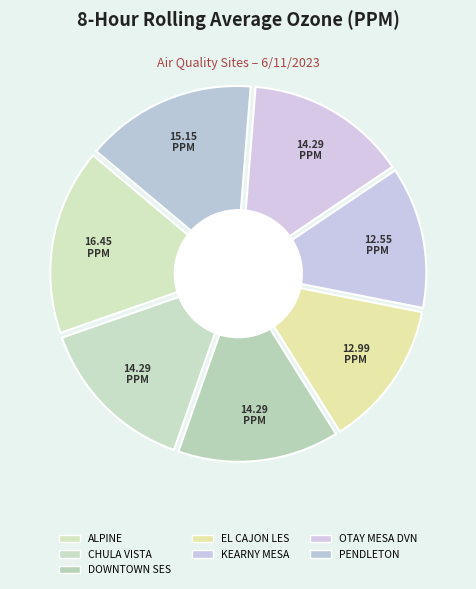

The ALPINE slice represents 16% of the pie. True or false?

True